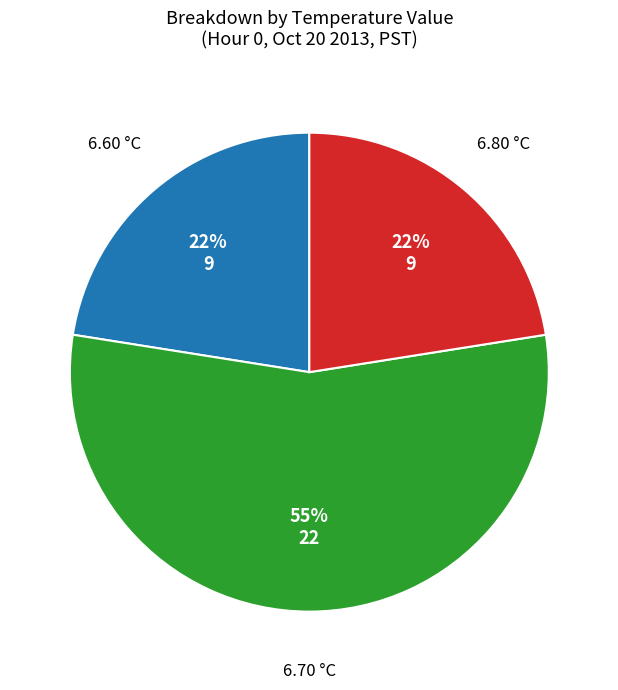

Is 6.80 °C the majority of the pie?

No